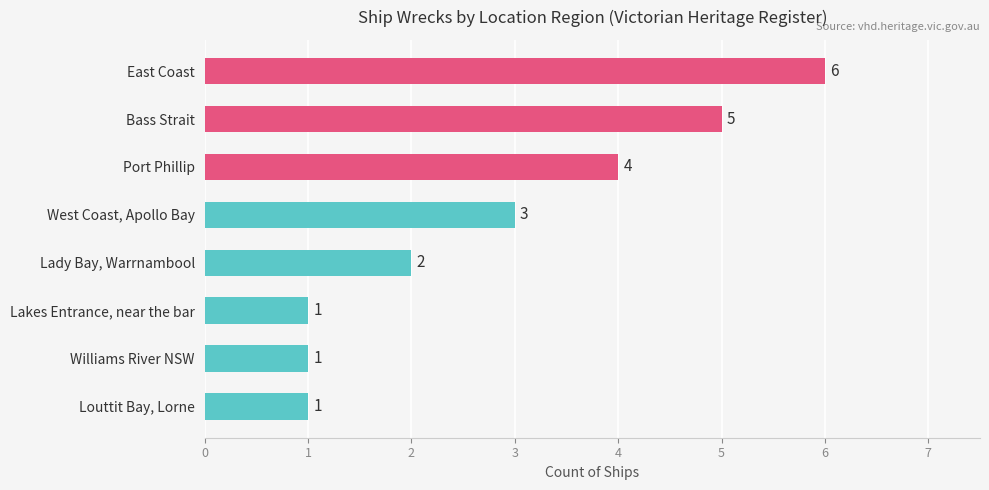

Reading bottom to top, list all the values displayed in this chart.

1	1	1	2	3	4	5	6